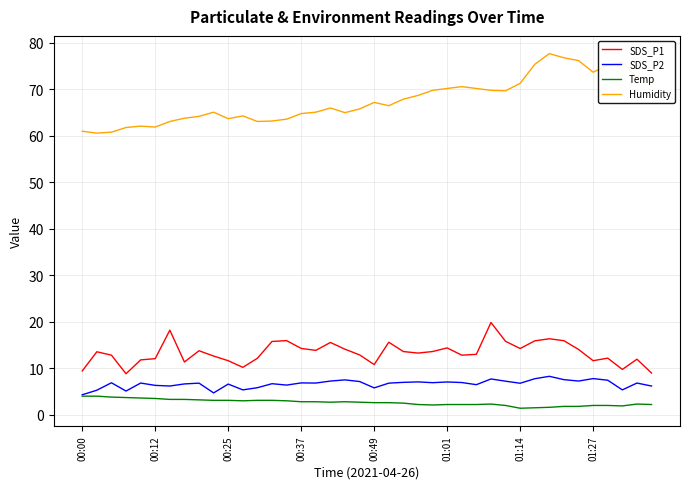

True or false: SDS_P1 and SDS_P2 cross at least once.

False